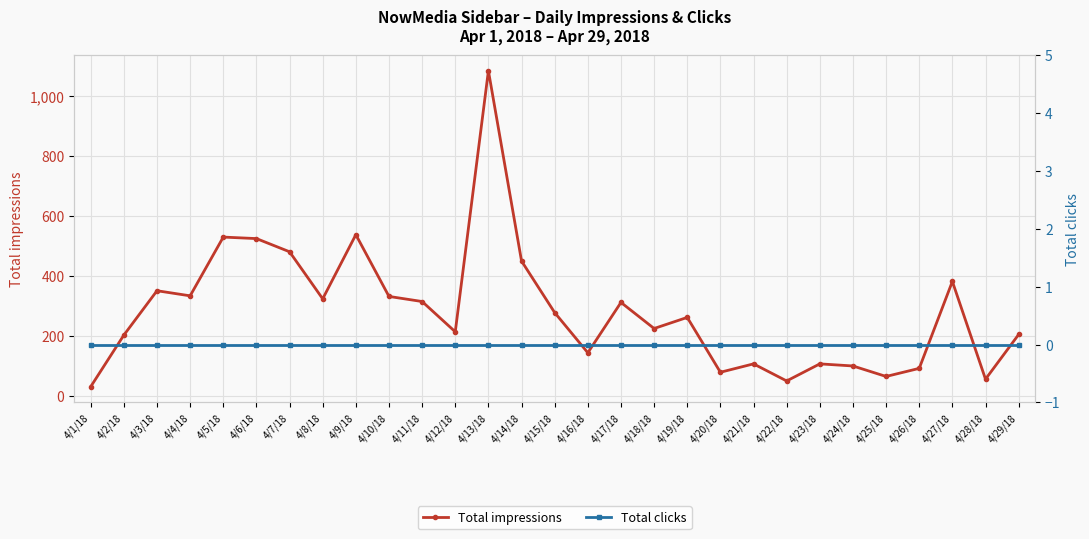

Reading right to left, what are all the values shown in this chart?

Total impressions: 204	55	381	91	64	99	106	49	106	78	261	224	311	143	277	449	1084	213	314	331	537	323	480	524	529	333	350	202	30
Total clicks: 0	0	0	0	0	0	0	0	0	0	0	0	0	0	0	0	0	0	0	0	0	0	0	0	0	0	0	0	0